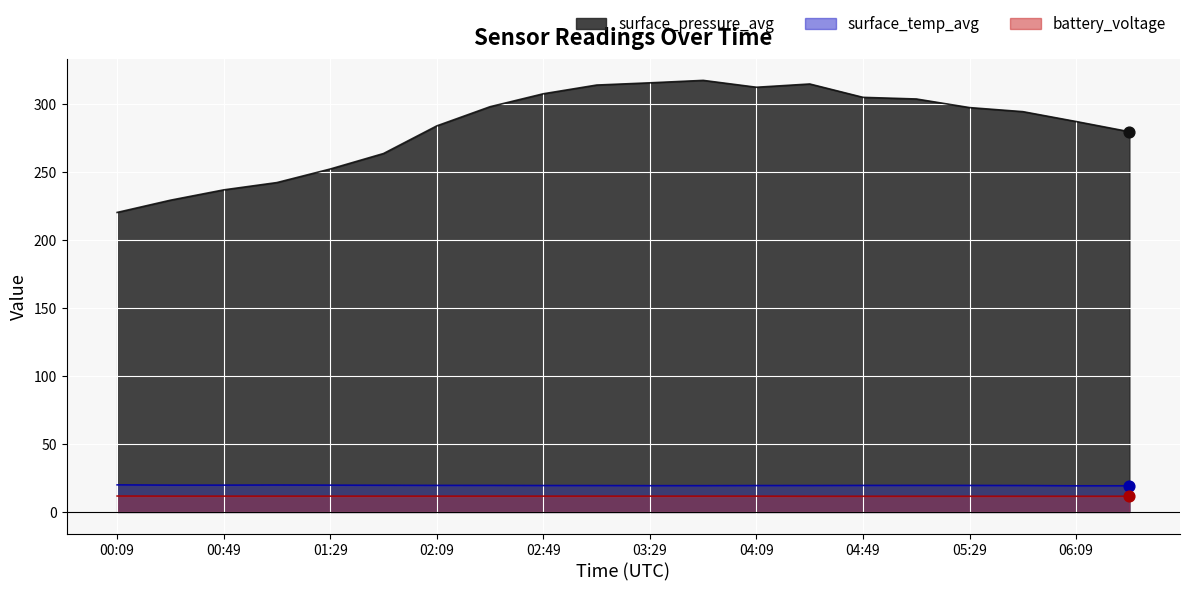

Which series has the largest Y range (max minus min)?

surface_pressure_avg